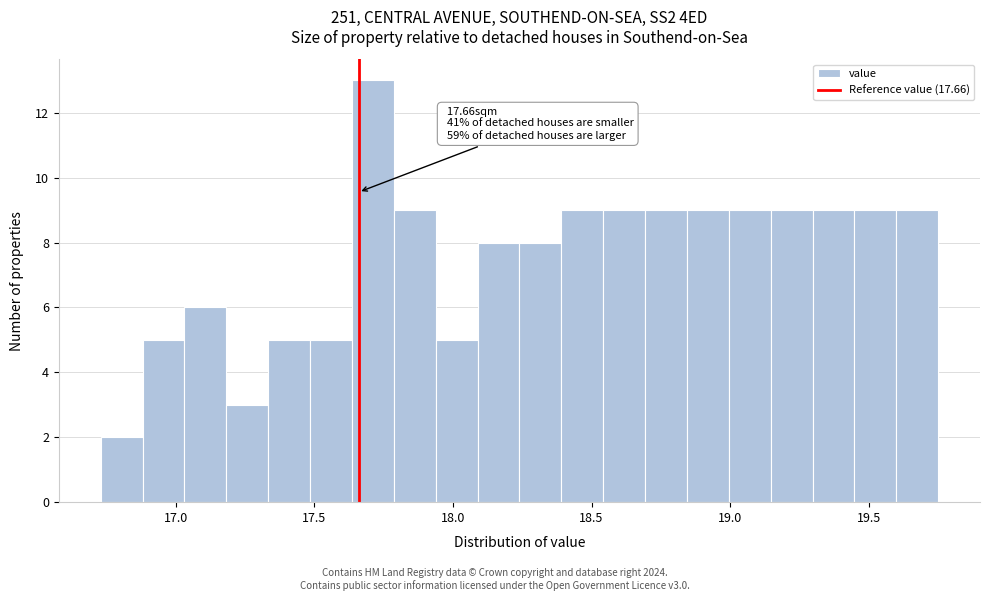

Around what value on the x-axis is the tallest bar? Give the approximate position of its centre, as read against the axis.

17.70